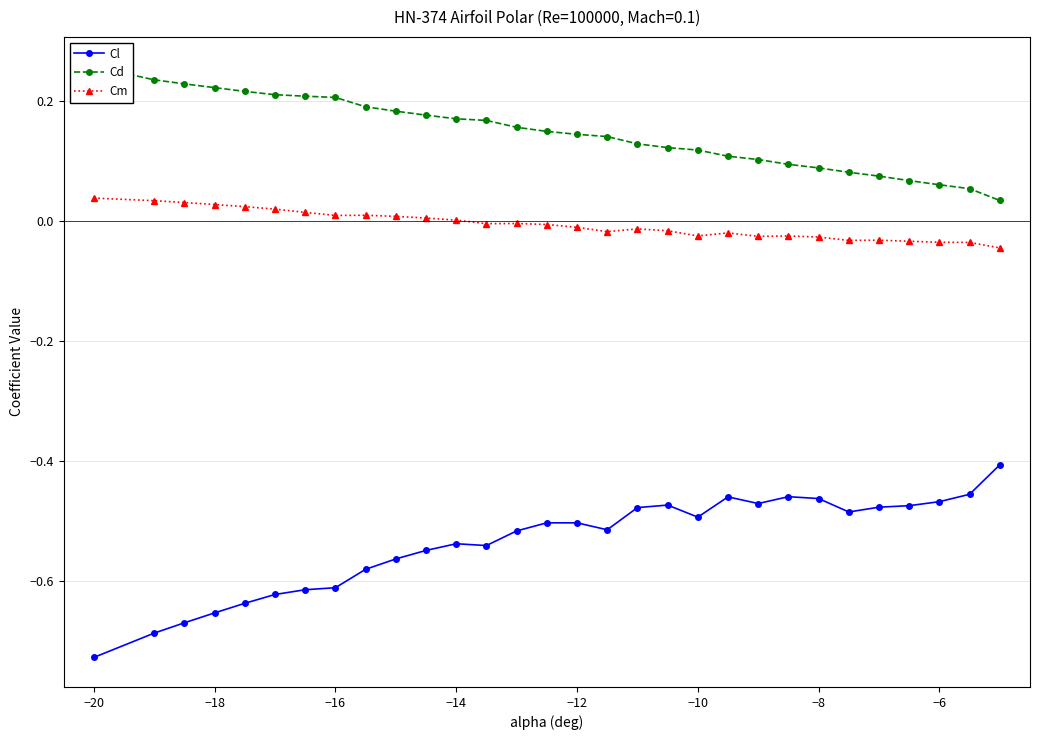

What is the smallest value displayed?

-0.7